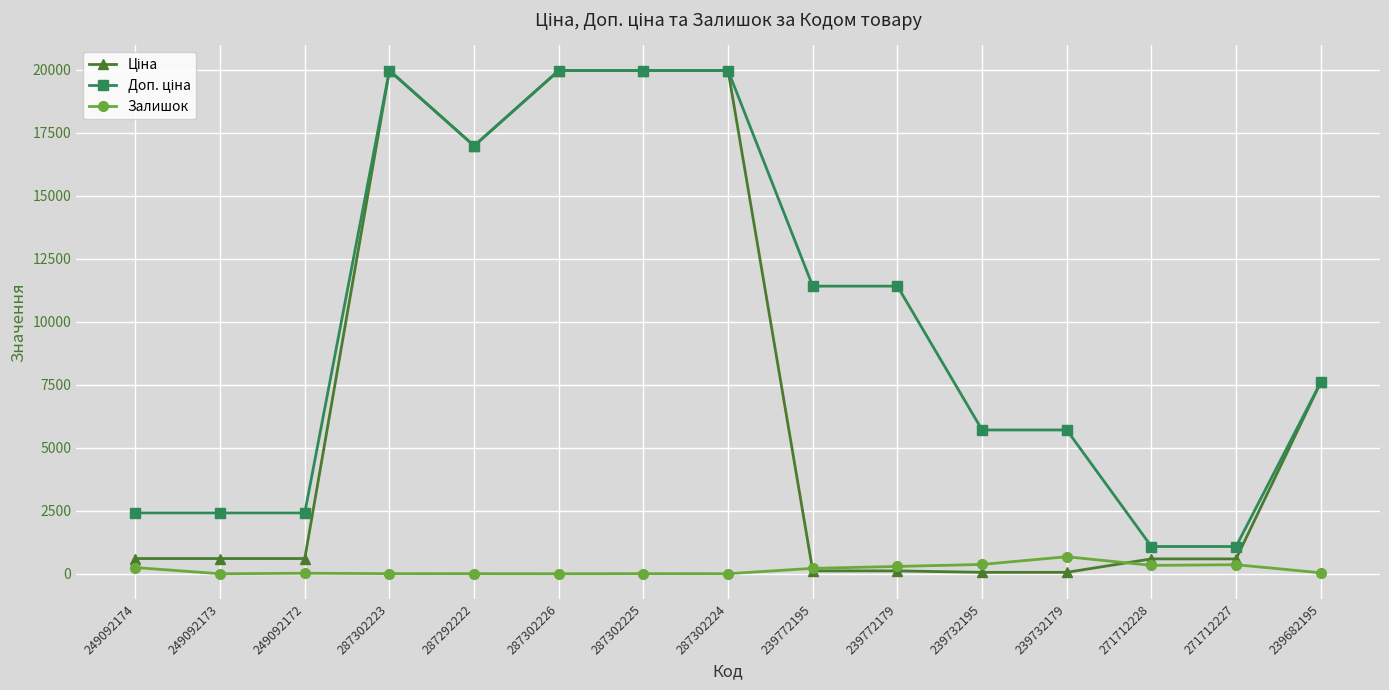

At how many categories does at least one series exceed 12370?

5